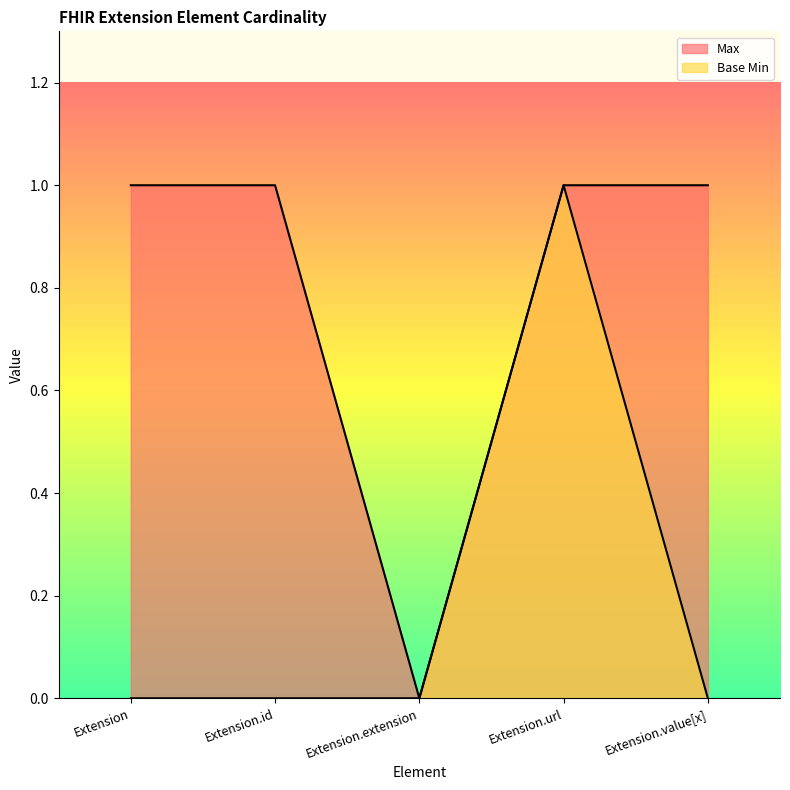

The value of Max at Extension.url is 2. True or false?

False